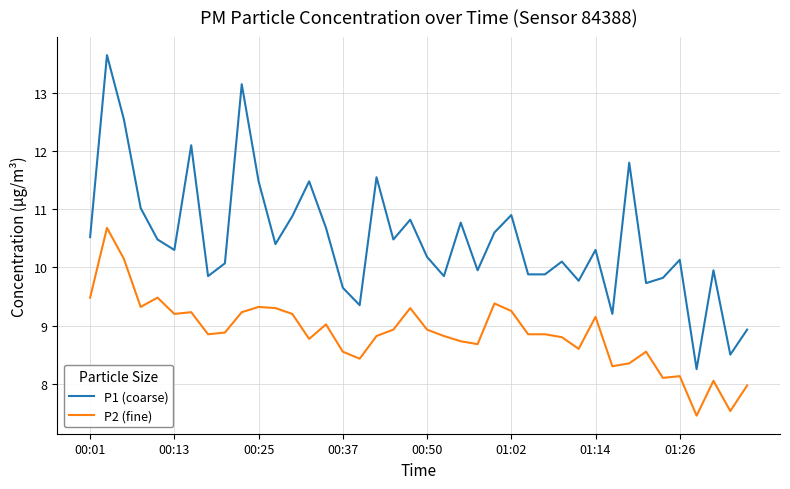

Rank the series by their average value, from highest to lowest.

P1 (coarse), P2 (fine)